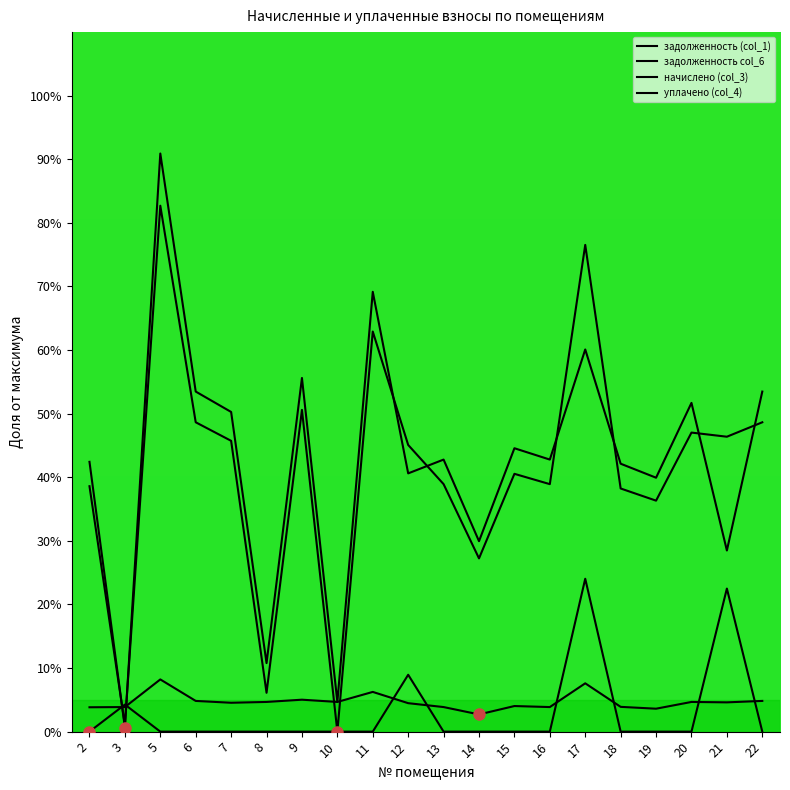

What is the spread (max minus min) of values at 19?

39.9